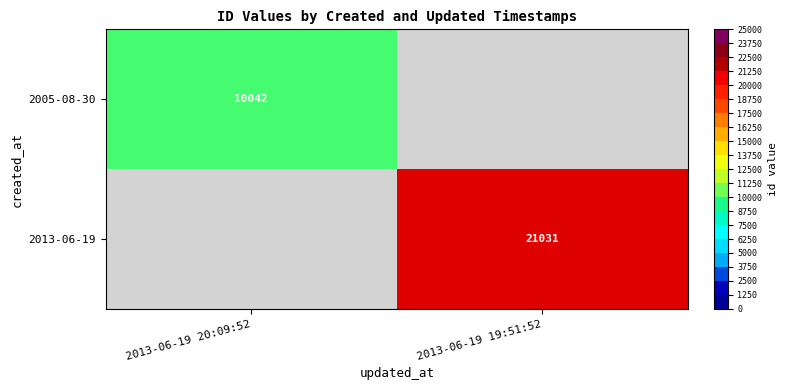

The 2013-06-19 series shows 33509 at 2013-06-19 19:51:52. True or false?

False